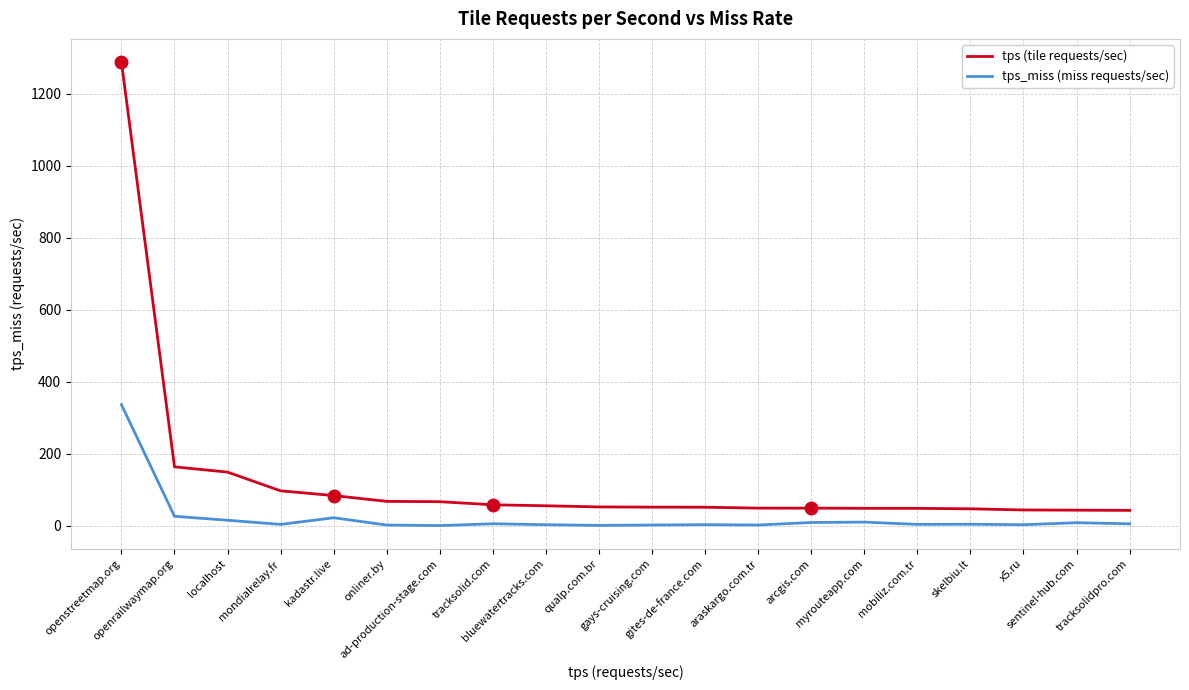

How many lines are shown in the chart?

2